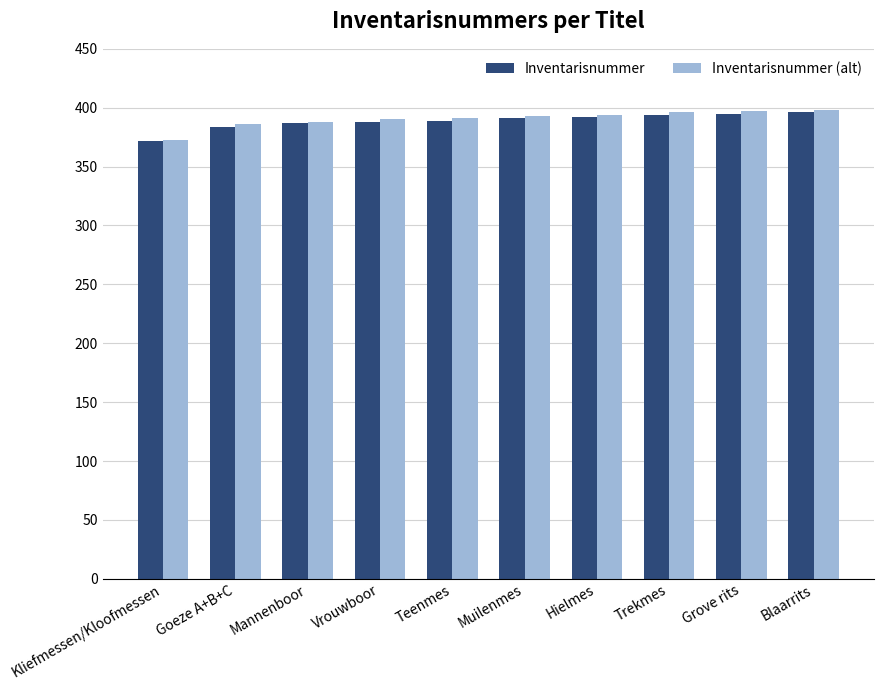

How many values in the Inventarisnummer series are below 391?

5